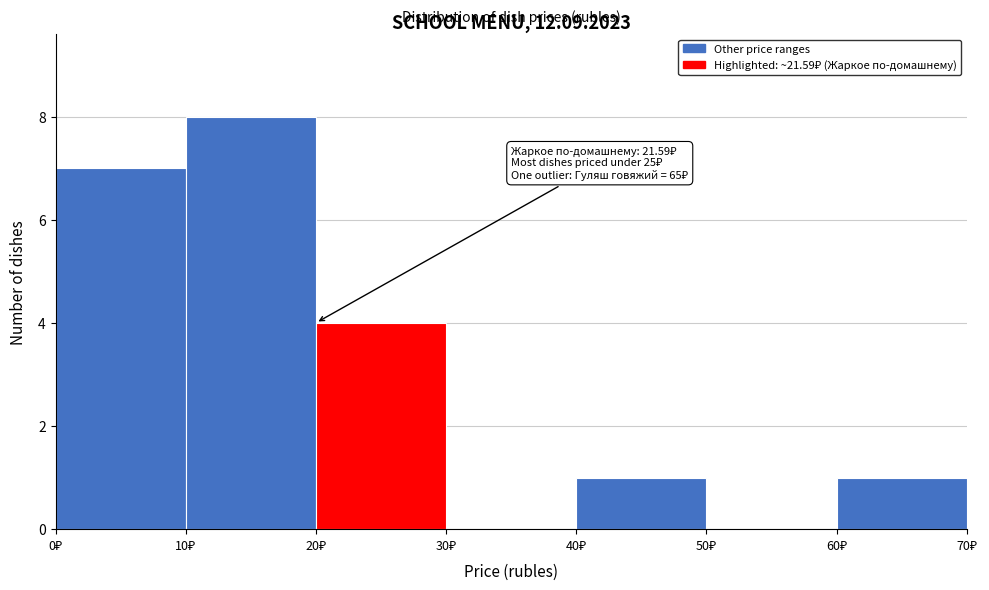

Over which range of the x-axis is the bar tallest?

10 to 20